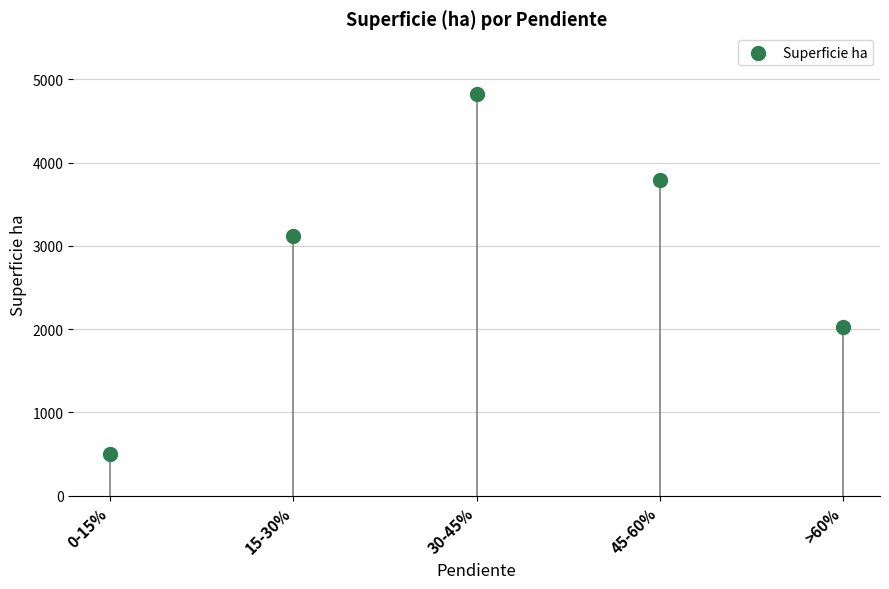

What is the range of Y values (max minus min)?

4327.2